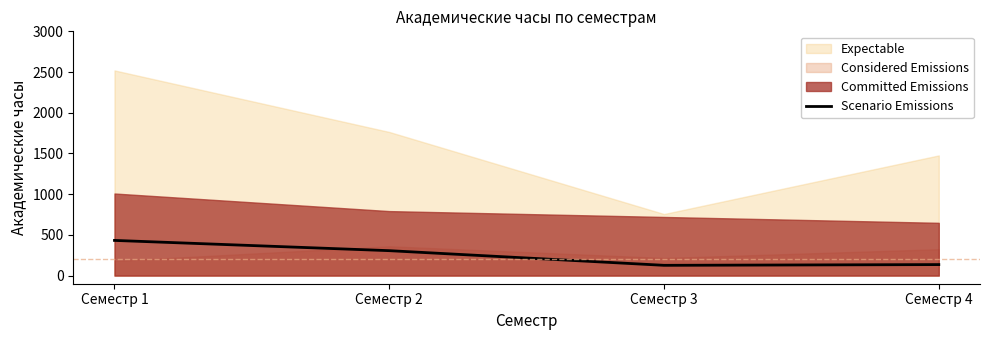

What value does the data have at Семестр 2, to the nearest 5?

305